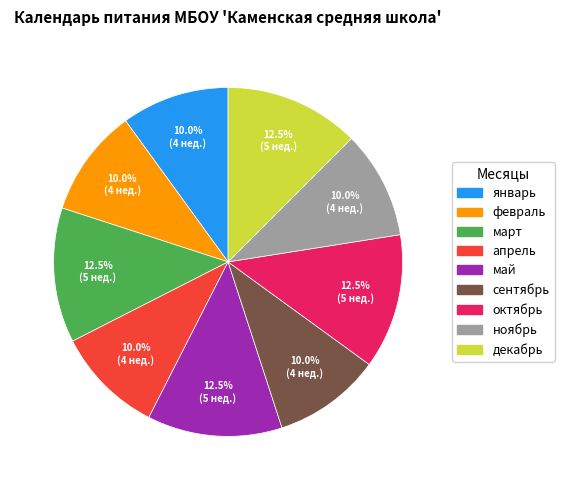

Approximately how many times larger is the value at февраль compared to ноябрь?

1.0